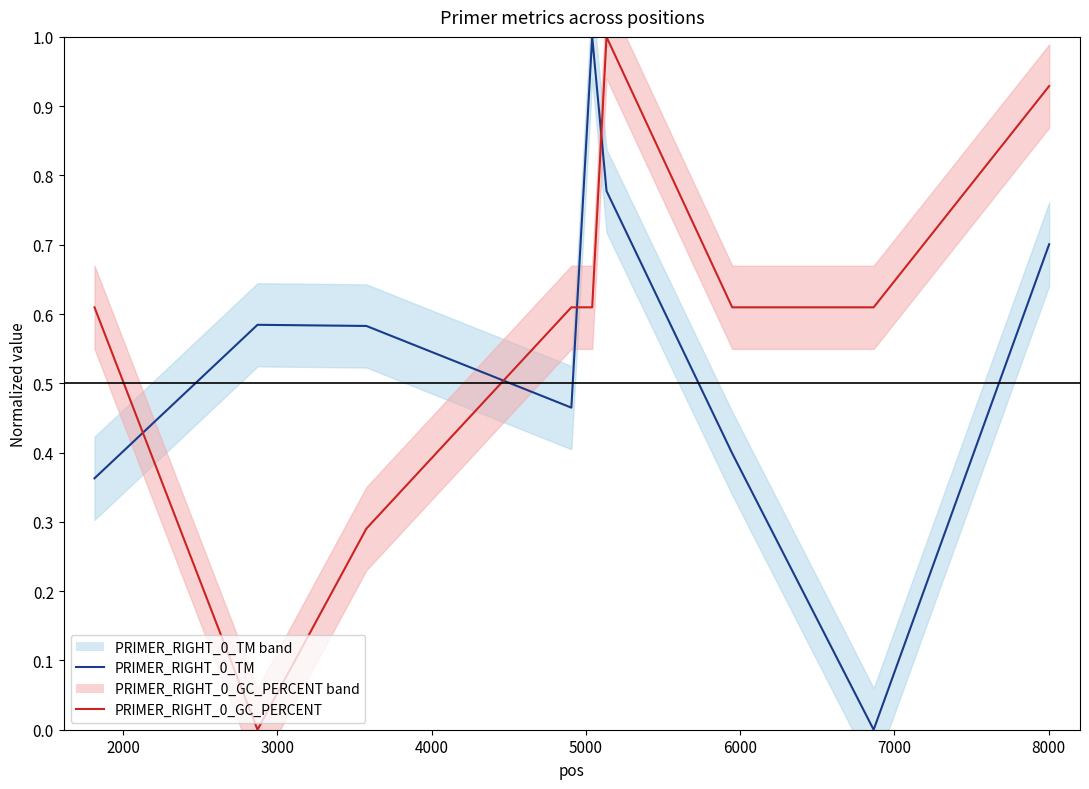

How many intersections are there between PRIMER_RIGHT_0_GC_PERCENT line and PRIMER_RIGHT_0_TM line?

4